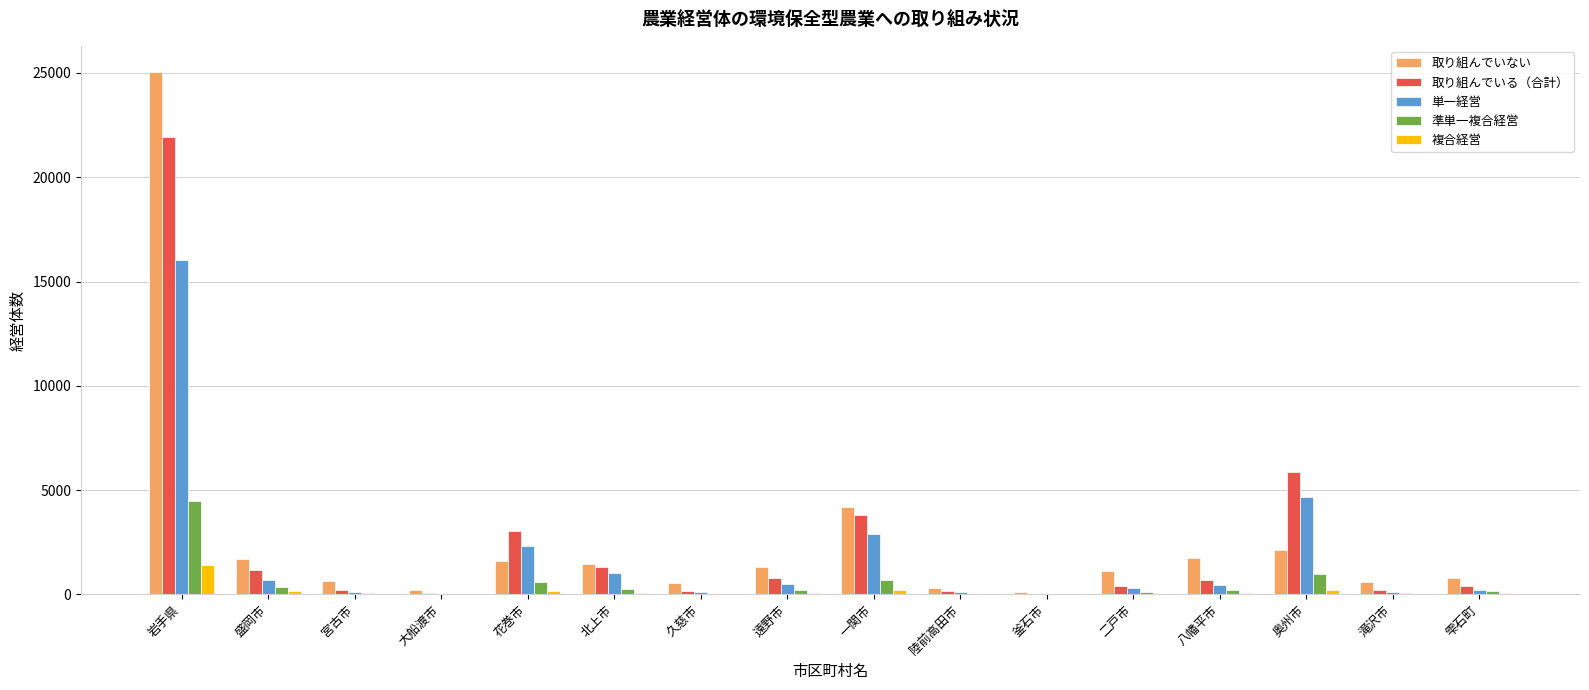

What is the highest value of the 単一経営 series?

16023